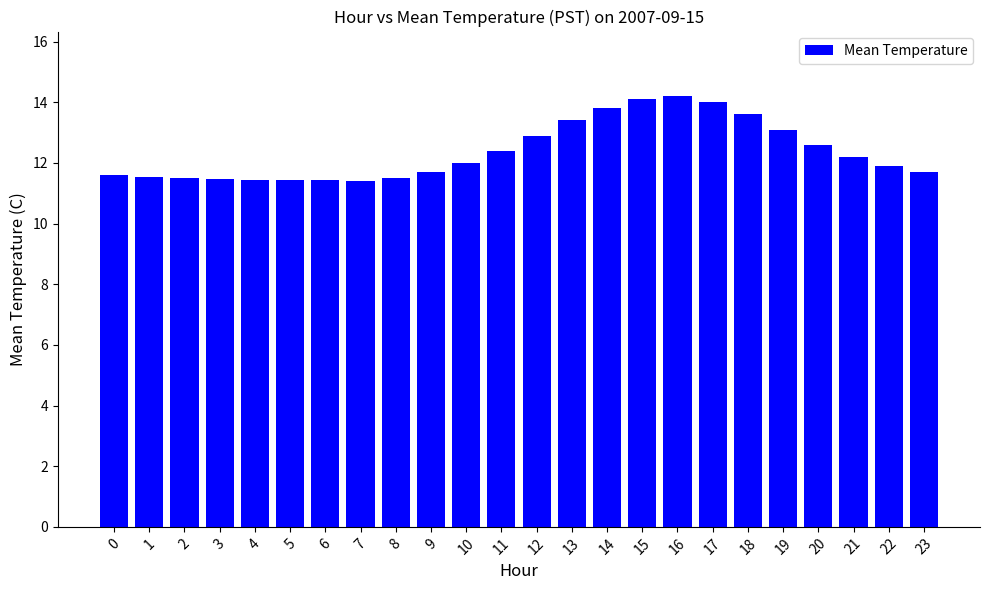

Approximately how many times larger is the value at 8 compared to 6?

1.0